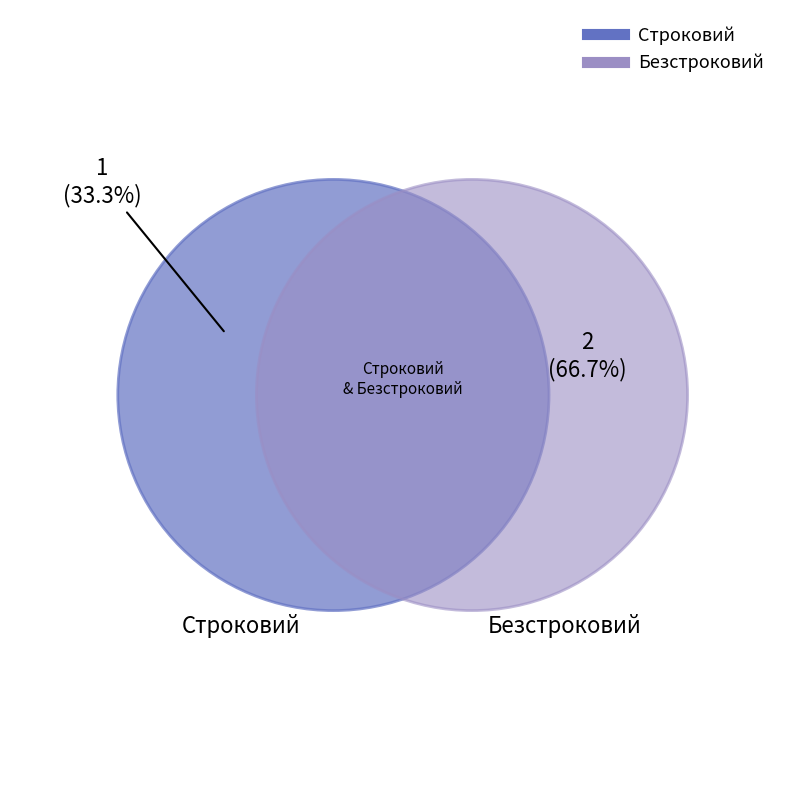

To the nearest percent, what is the combined percentage of Строковий and Безстроковий?

100%